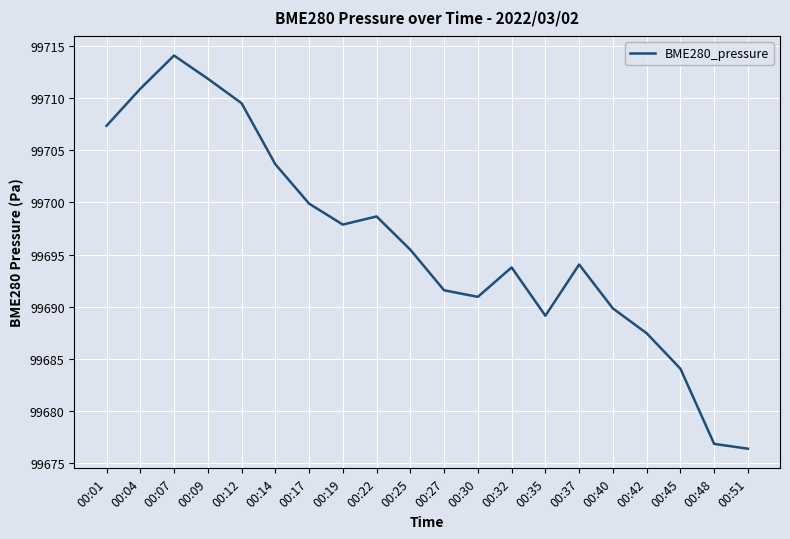

How many lines are shown in the chart?

1